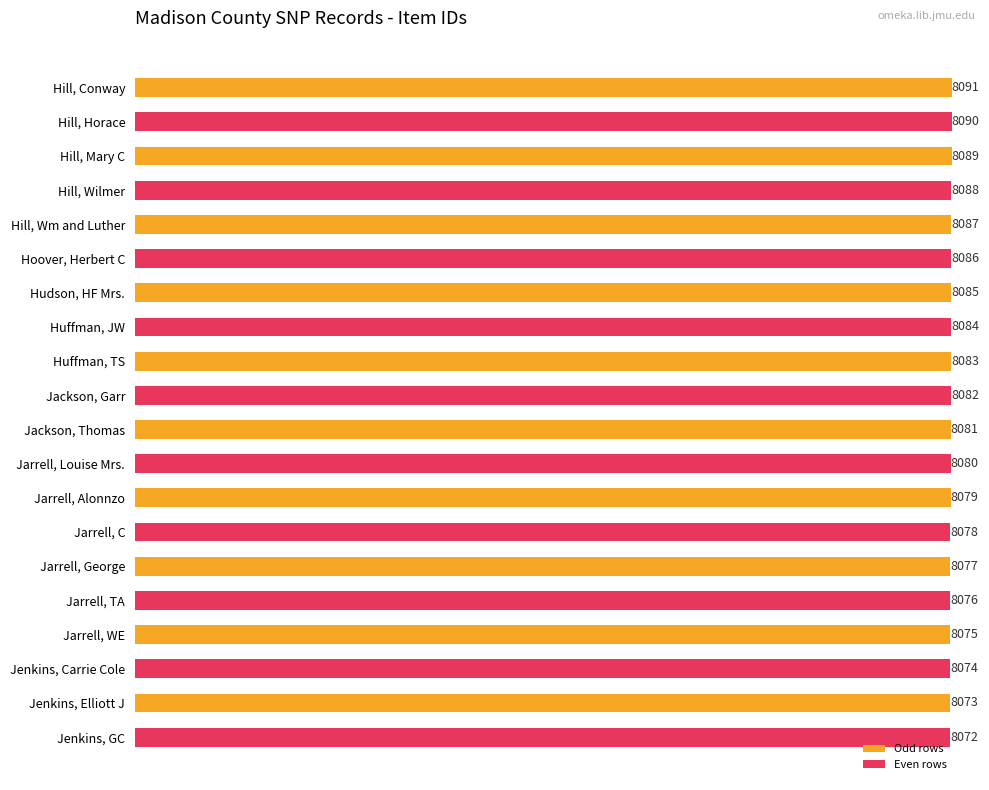

Between Jarrell, TA and Jarrell, WE, which is larger?

Jarrell, TA